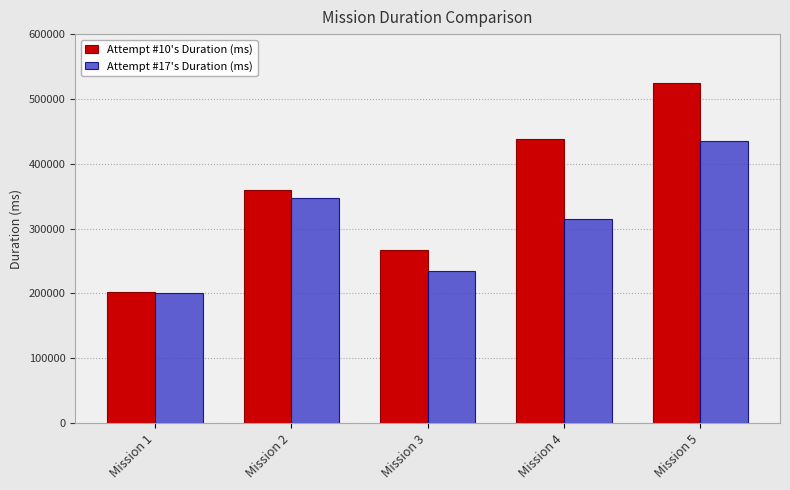

Rank the categories by Attempt #17's Duration (ms) value from lowest to highest.

Mission 1, Mission 3, Mission 4, Mission 2, Mission 5